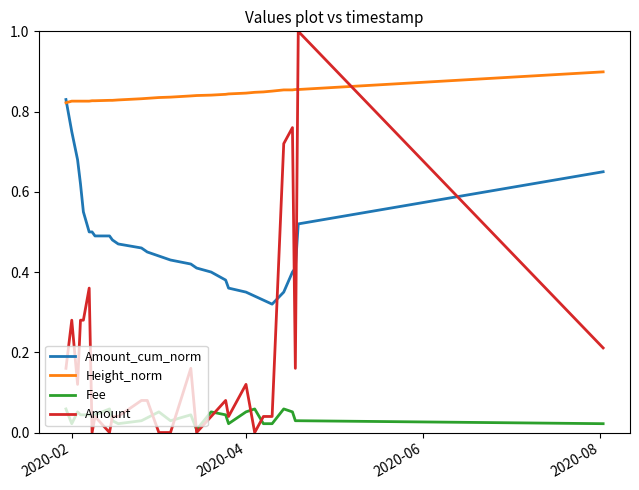

How many intersections are there between Amount and Amount_cum_norm?

4